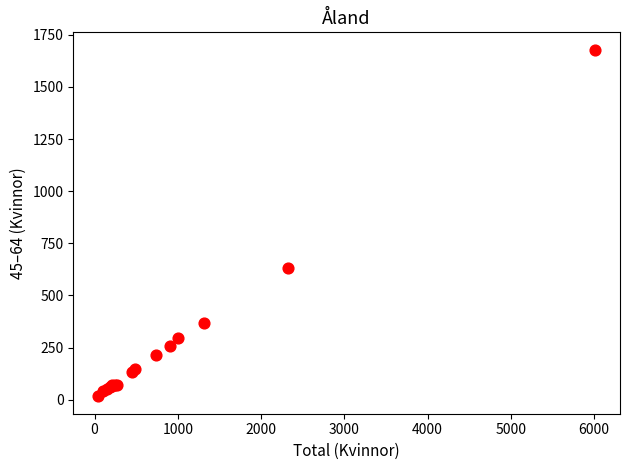

What Y value in the scatter plot is closest to 847?

631